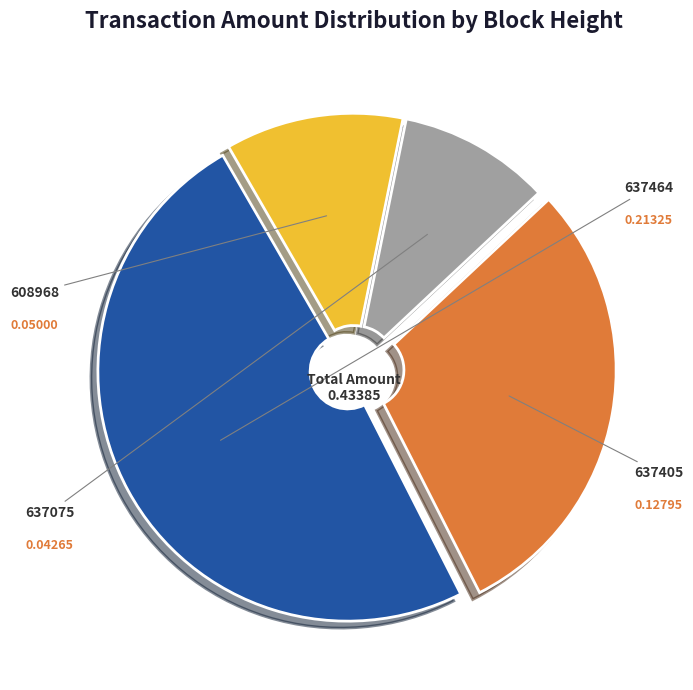

To the nearest percent, what is the combined percentage of 637075 and 637464?

59%